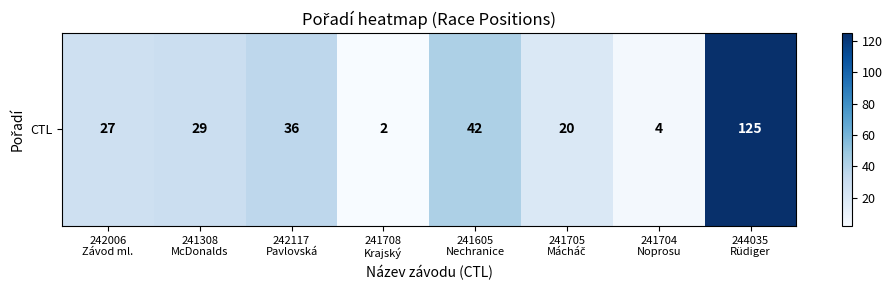

Where is the data nearest to the value 63?

241605
Nechranice